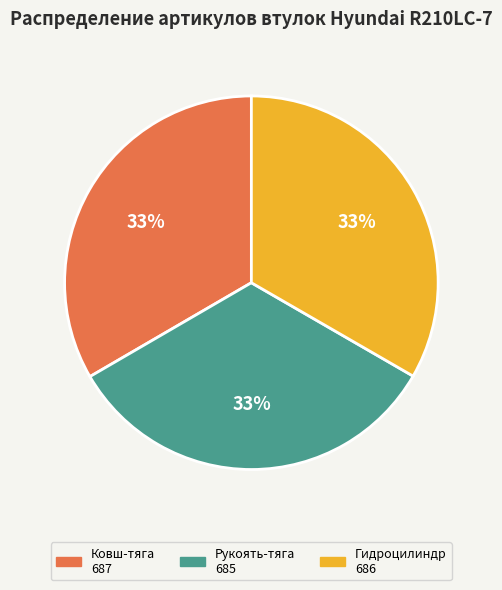

To the nearest percent, what is the average slice percentage?

33%